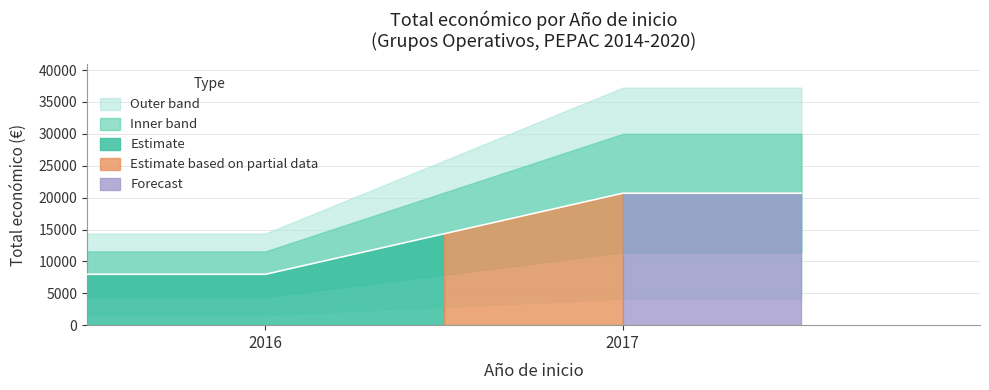

The chart shows a value of 1603 at 2017. True or false?

False